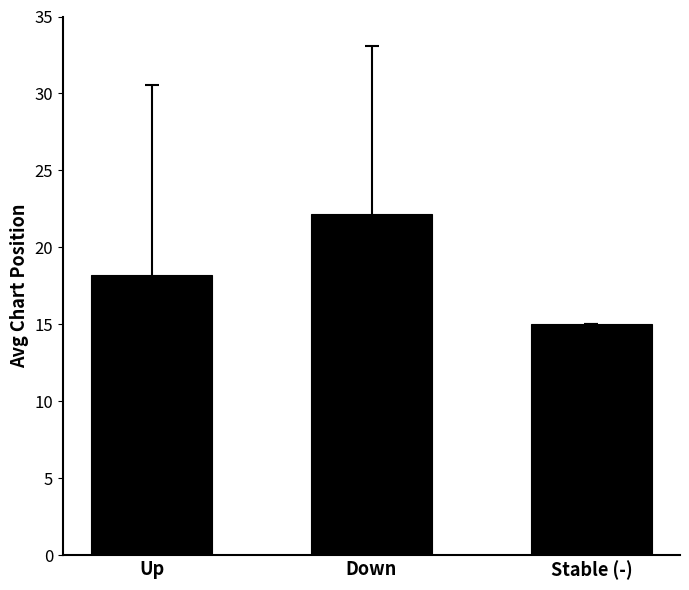

List the labels in order of value, smallest first.

Stable (-), Up, Down